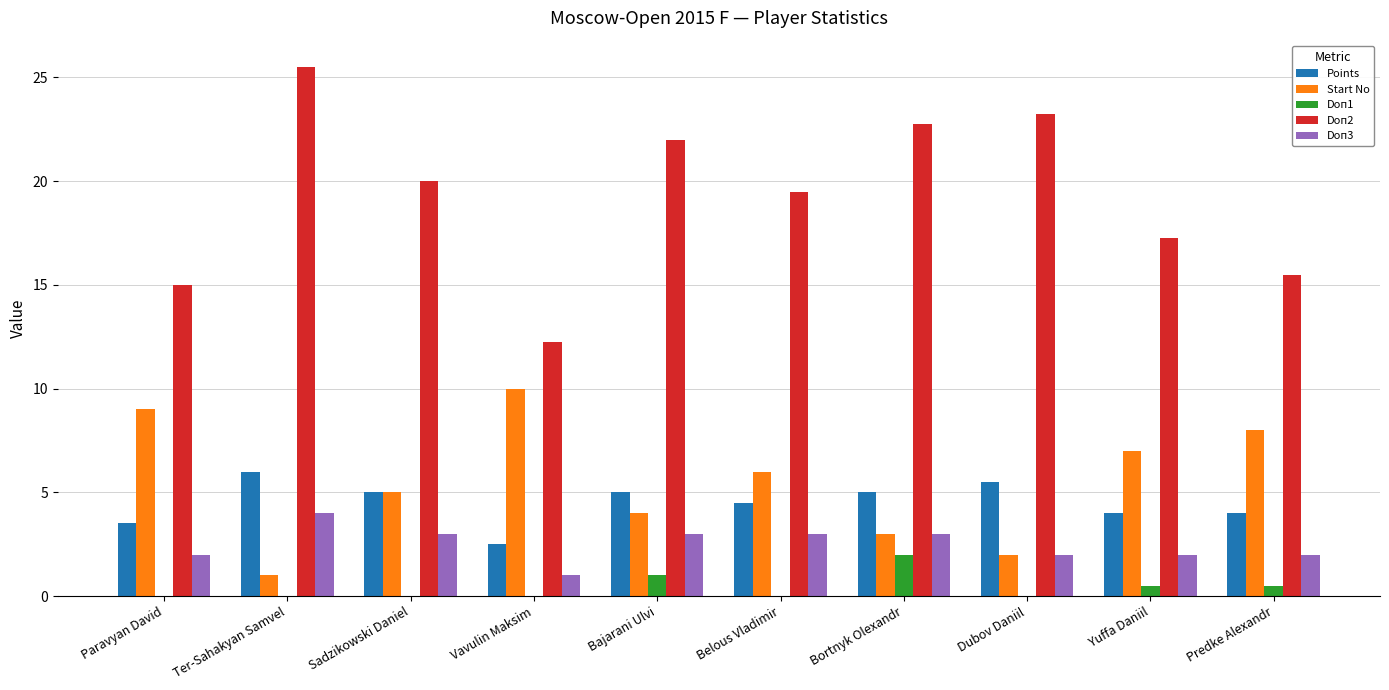

What is the total value across all series at Sadzikowski Daniel?

33.0